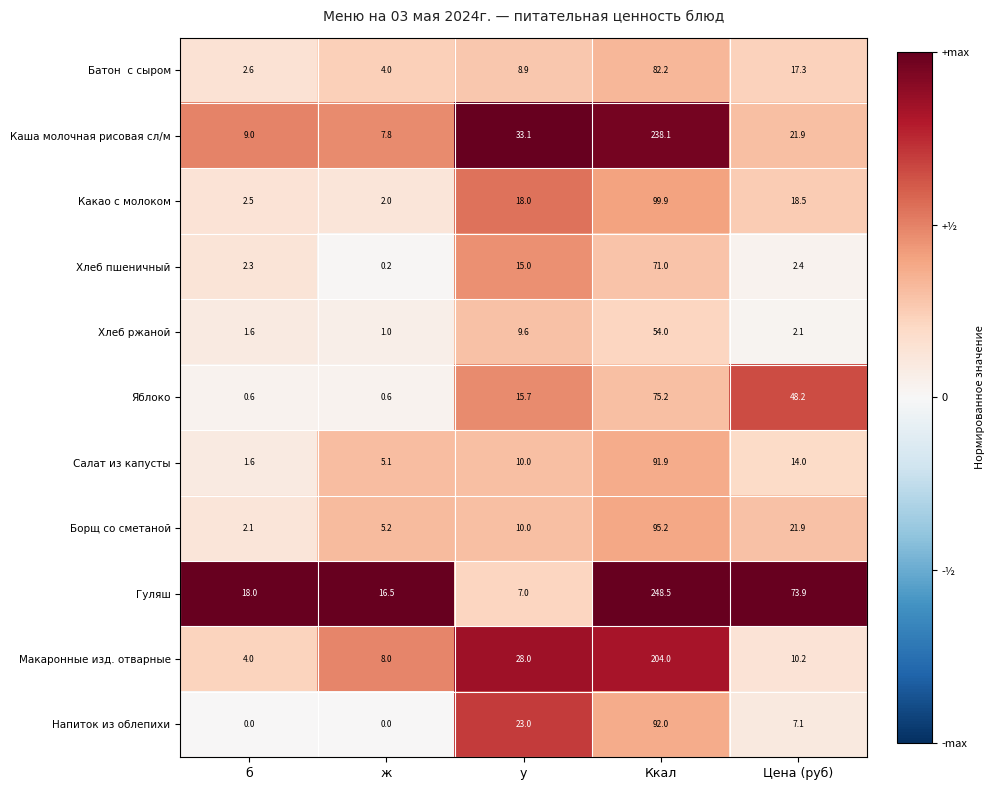

What is the difference between the maximum and minimum values in the Борщ со сметаной series?

93.1